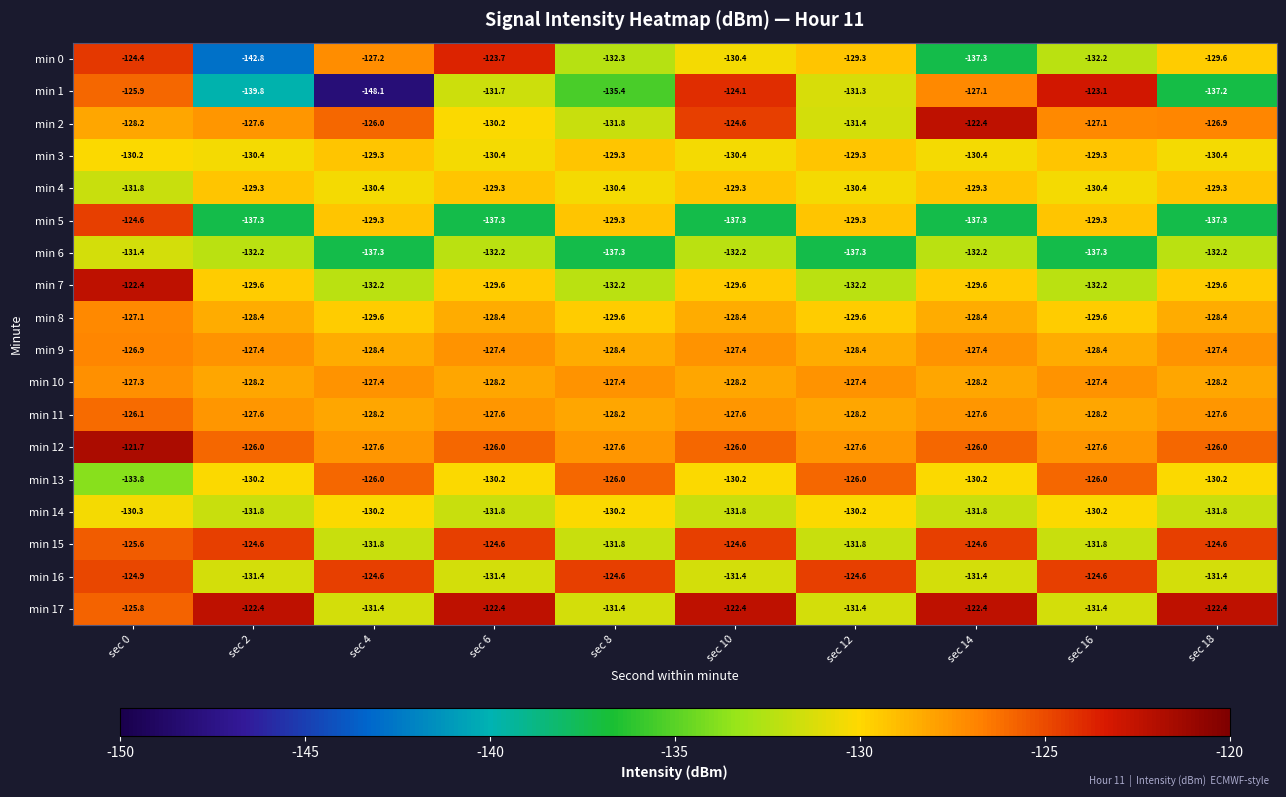

What is the sum of all min 5 values?

-1328.3